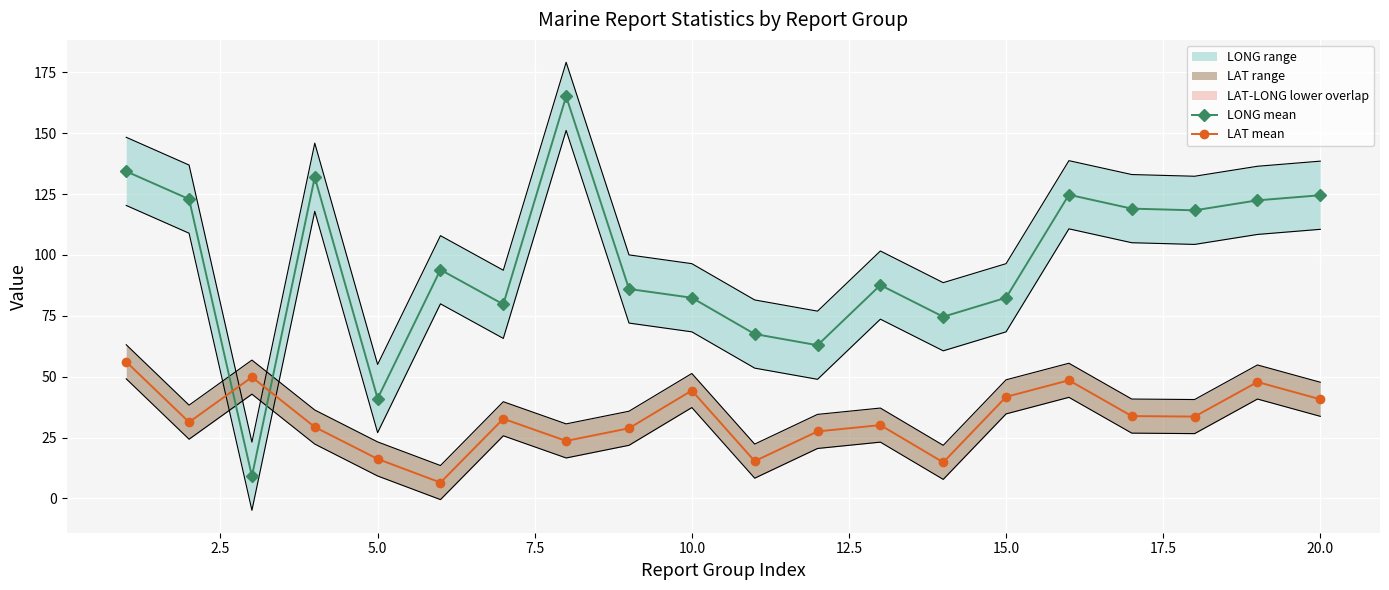

How many lines are shown in the chart?

2